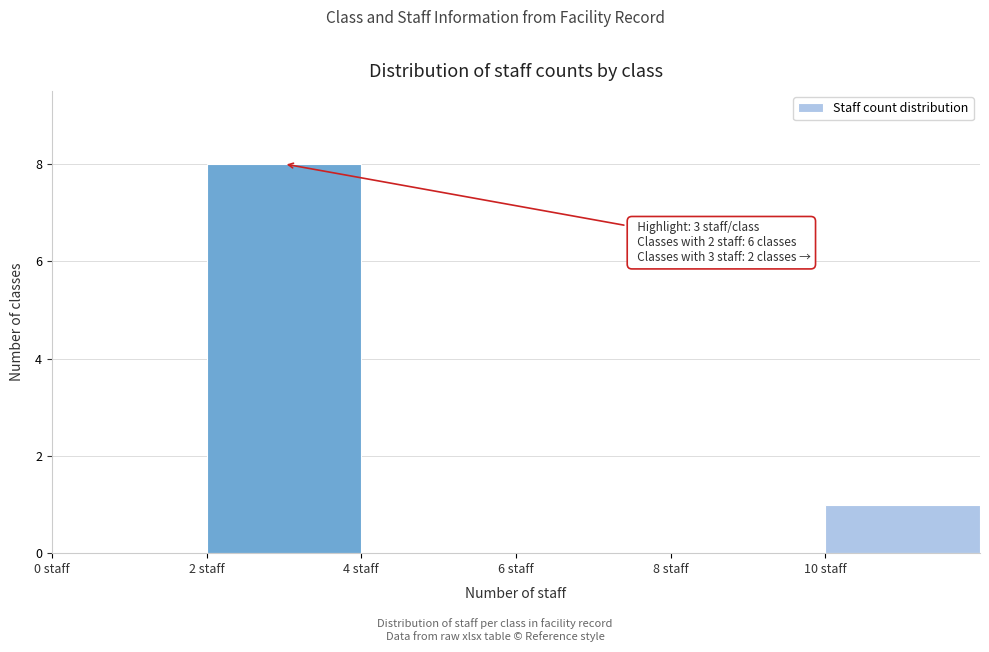

Over which range of the x-axis is the bar tallest?

2 to 4